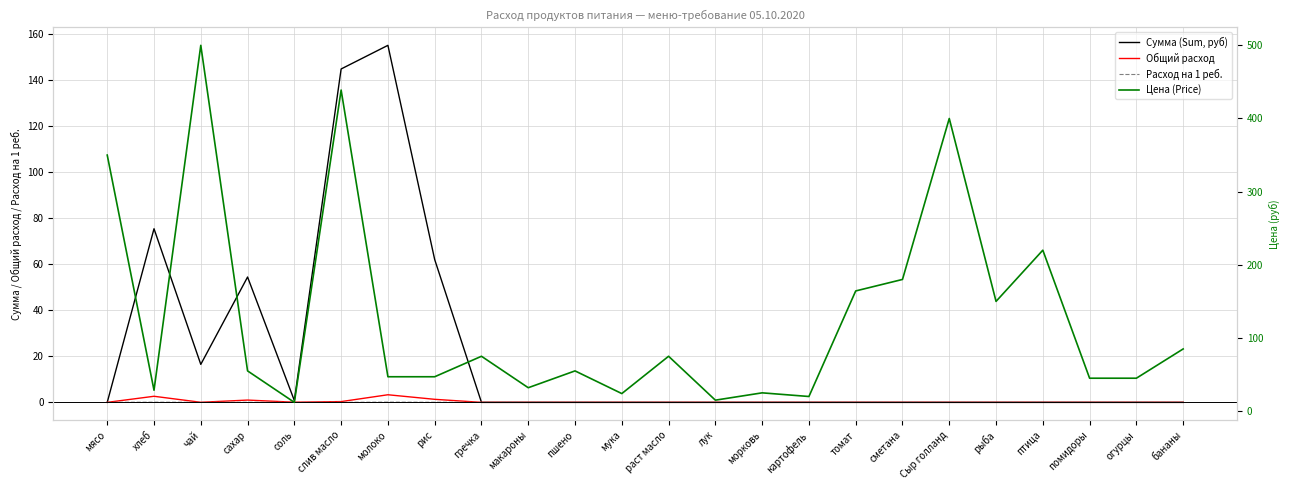

Which series has the largest total across all categories?

Цена (Price)